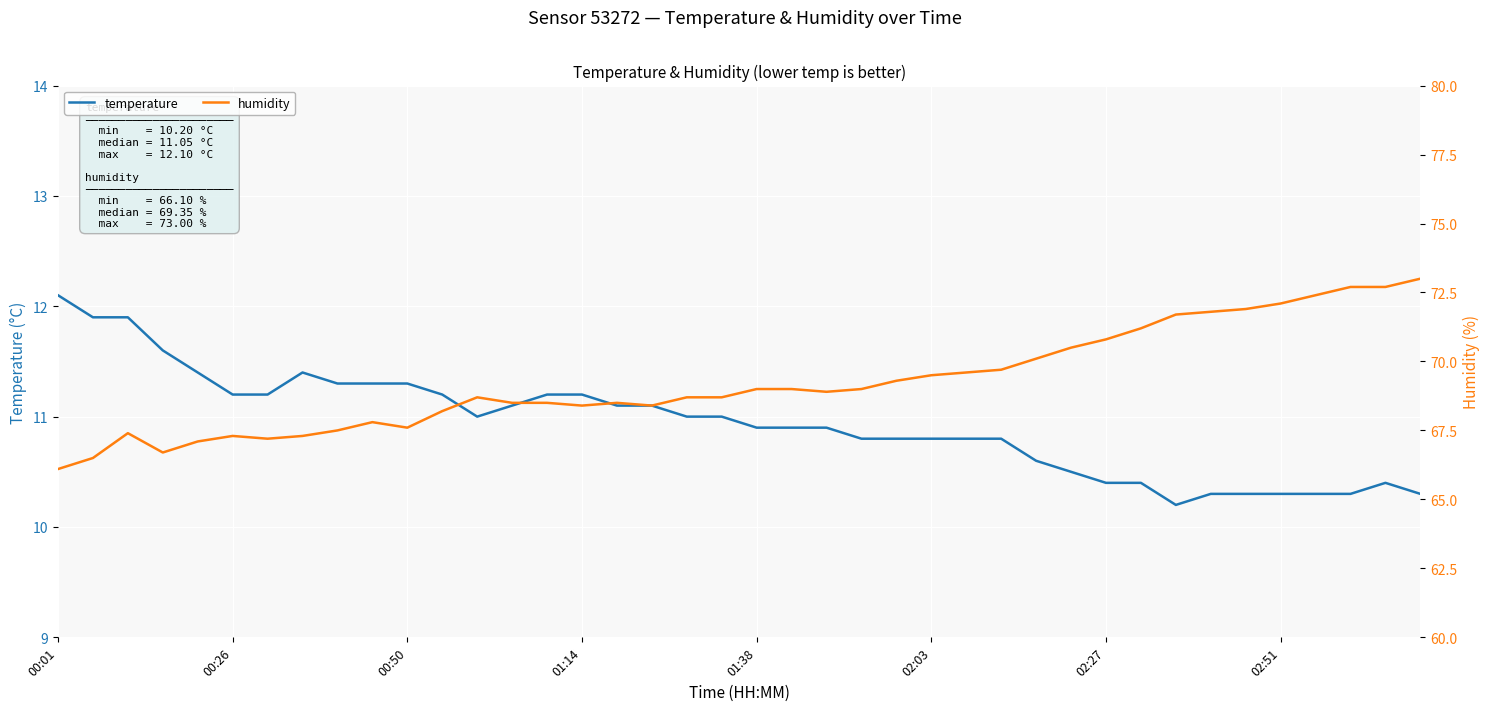

Which series changed the most between 22 and 31?

humidity